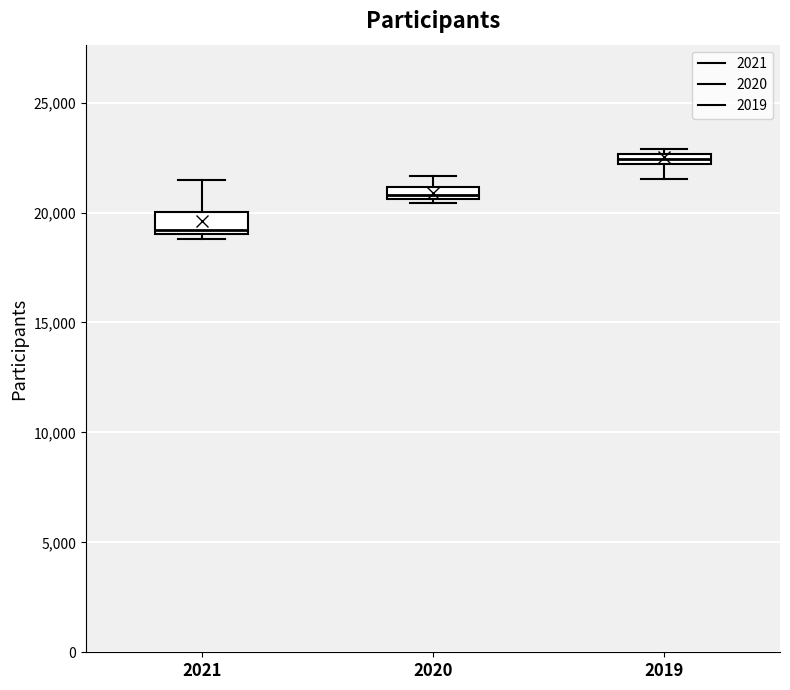

Which box has the highest median line?

2019